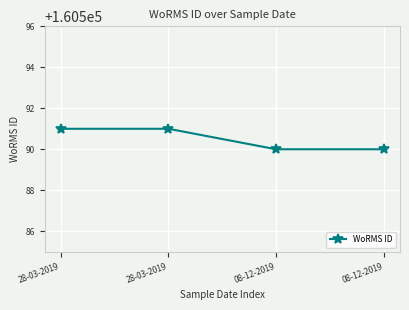

The value at 28-03-2019 is 209306. True or false?

False